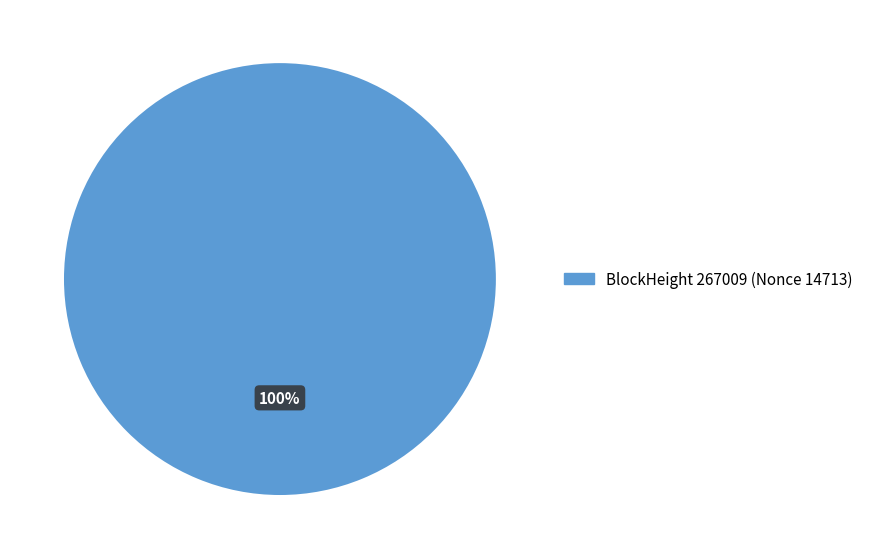

Is there a majority slice in this chart?

Yes